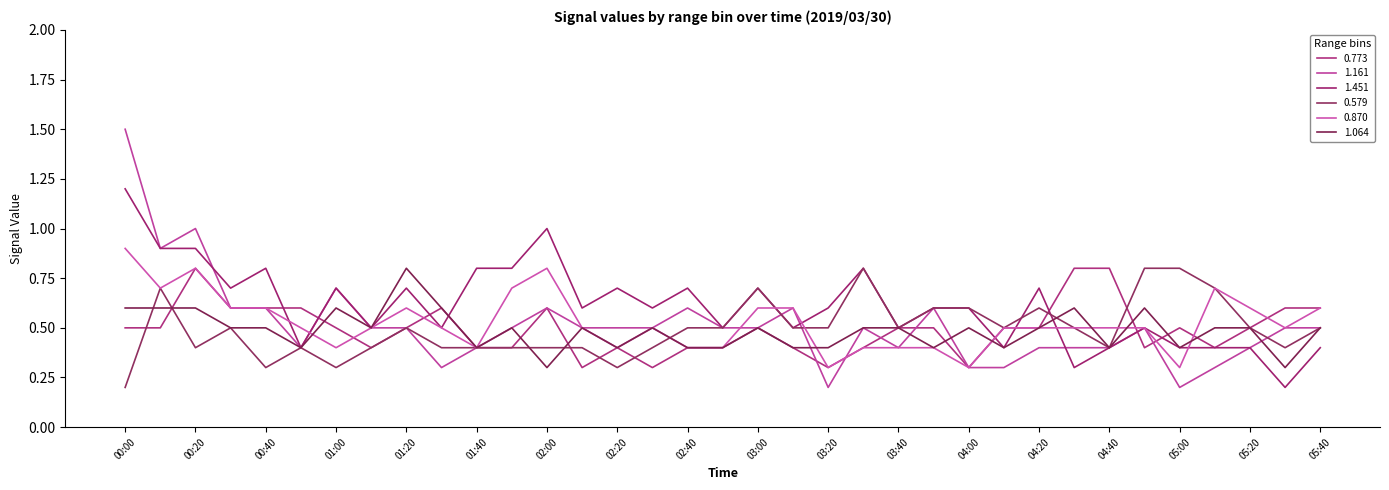

How many series are shown in this chart?

6